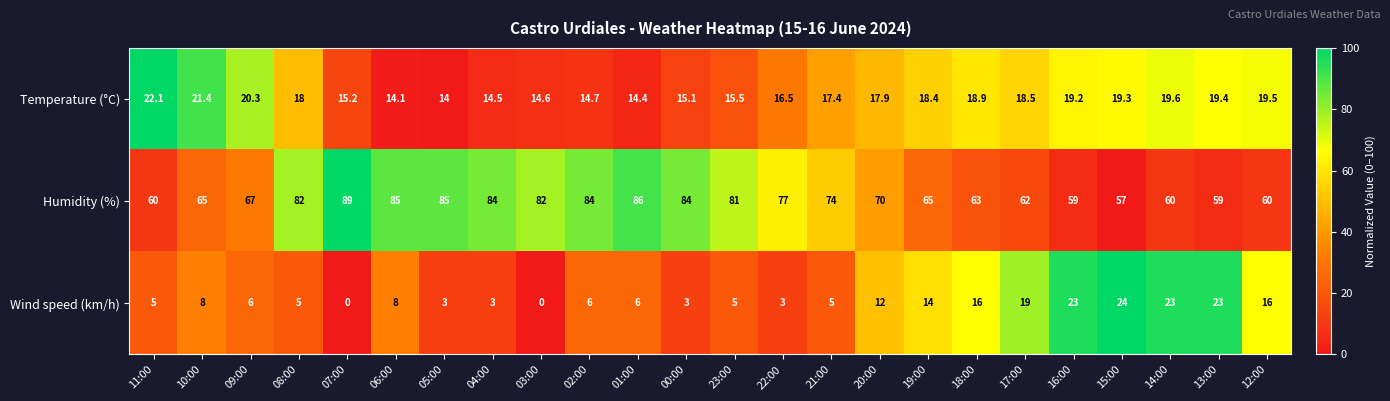

Which series has the largest range (max minus min)?

Humidity (%)